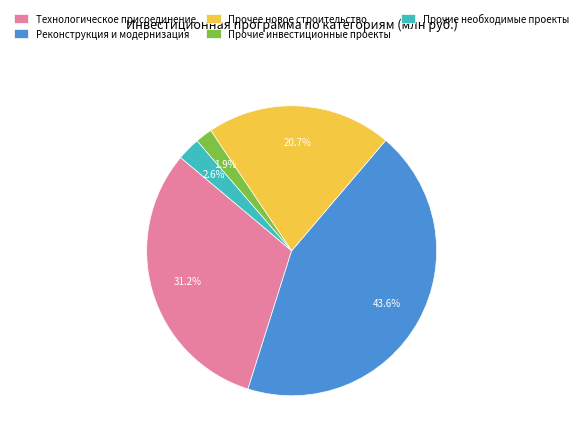

What is the smallest slice in the pie chart?

Прочие инвестиционные проекты